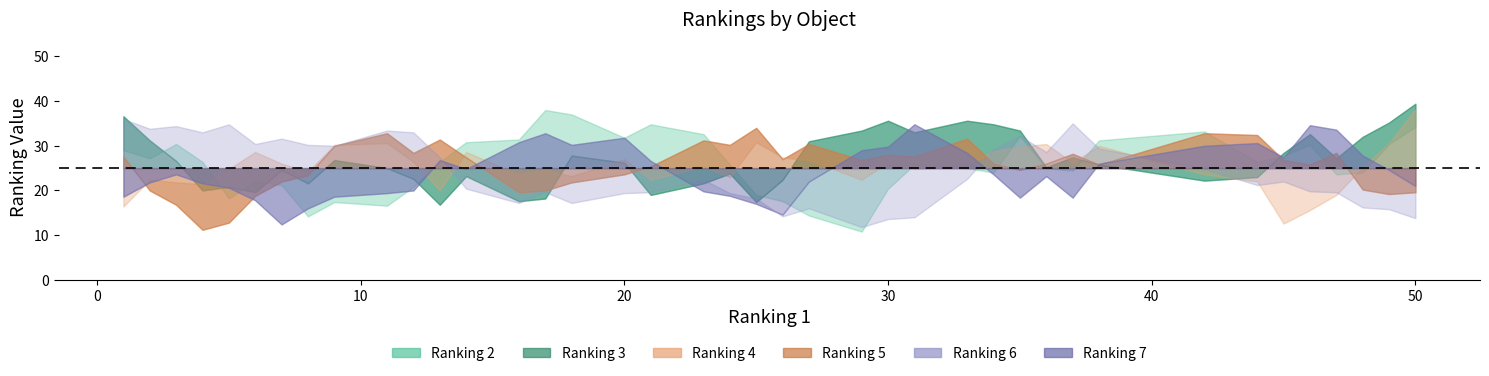

True or false: Ranking 3 has a value of 21 at obj22.

True